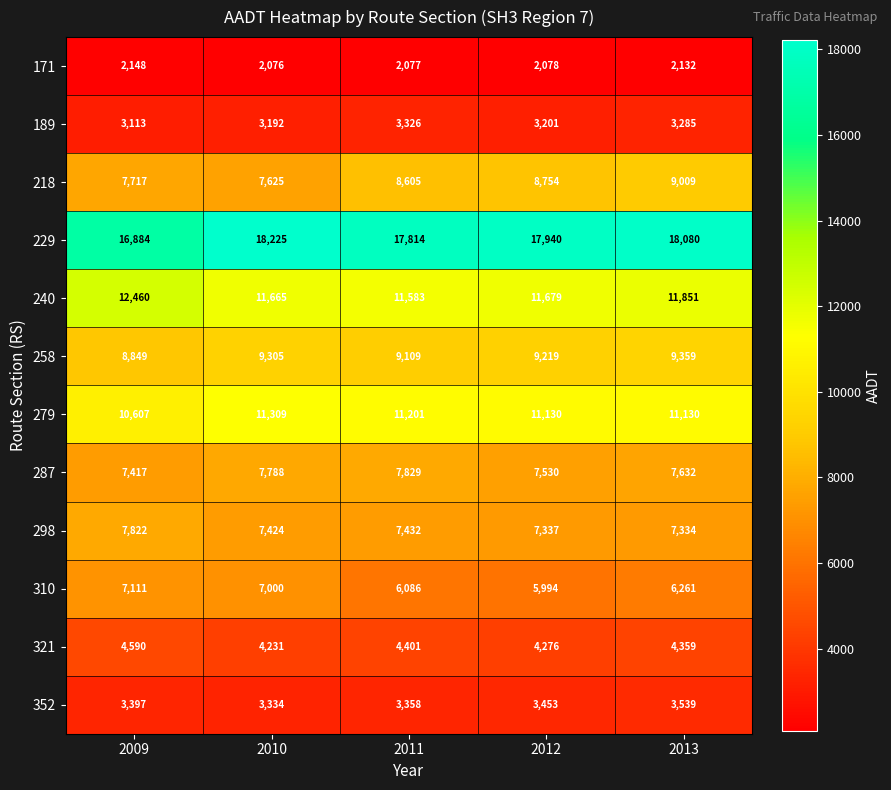

At which label does 189 first exceed 3201?

2011